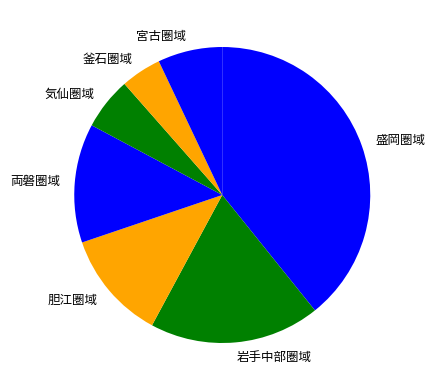

Combined, do 胆江圏域 and 気仙圏域 account for over 50%?

No